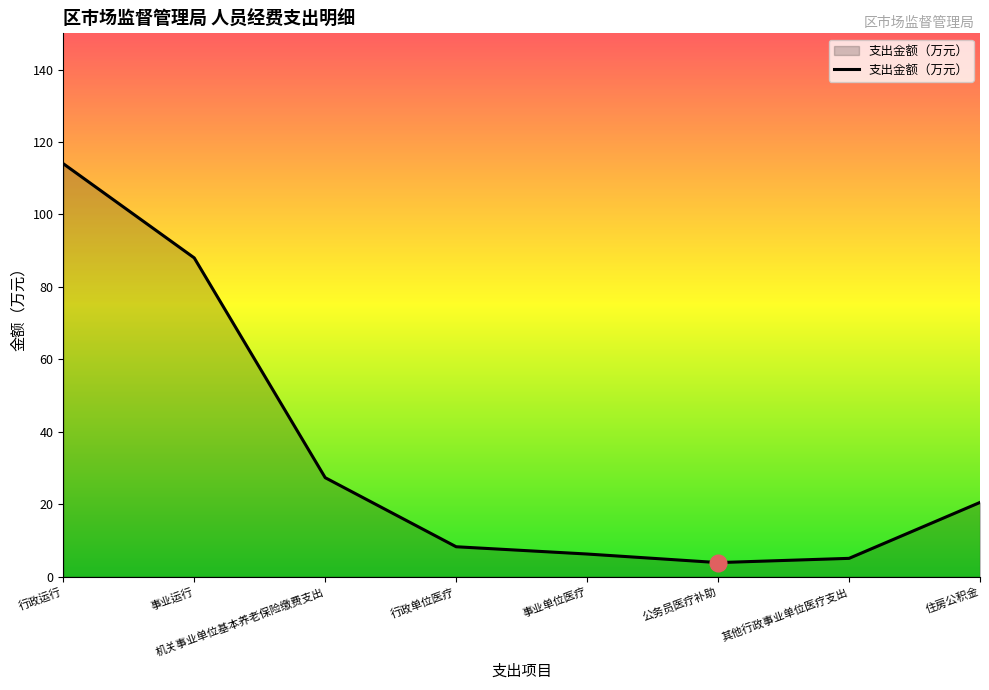

The value at 事业单位医疗 is 6.3. True or false?

True